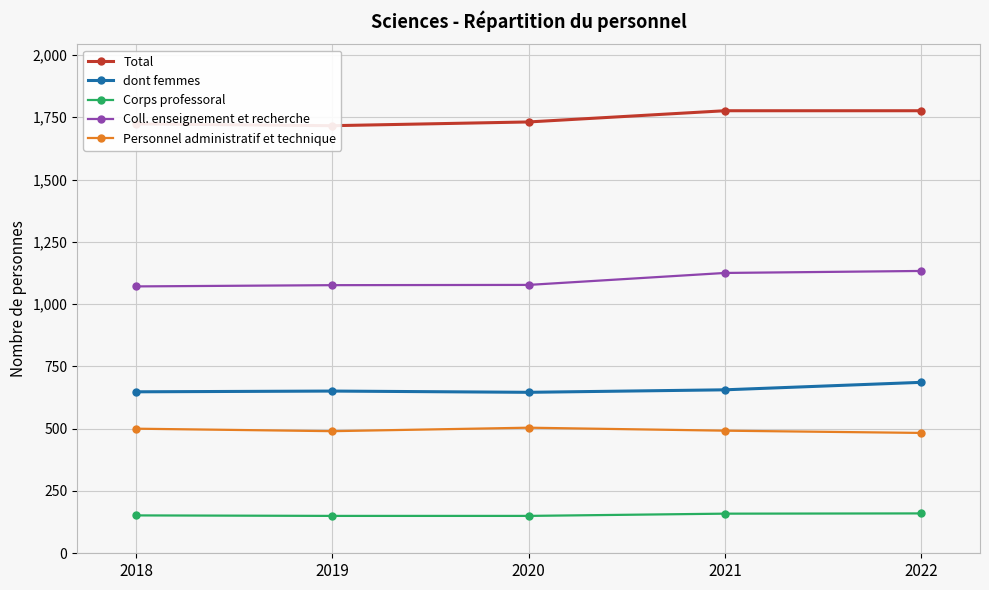

What is the difference between the highest and lowest values at 2018?

1571